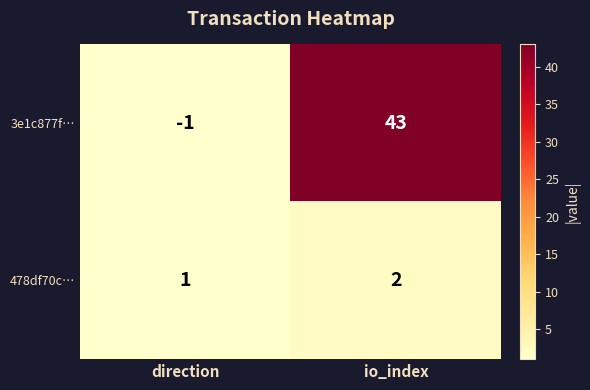

Is it true that 3e1c877f… equals 28 at io_index?

False